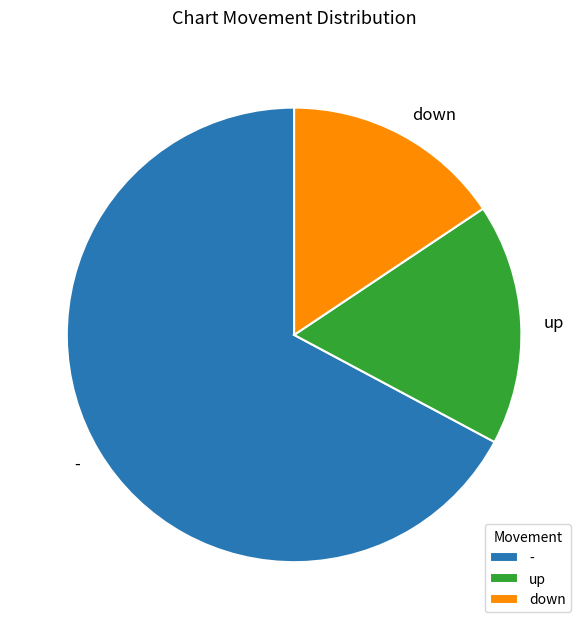

Which slice is the largest?

-